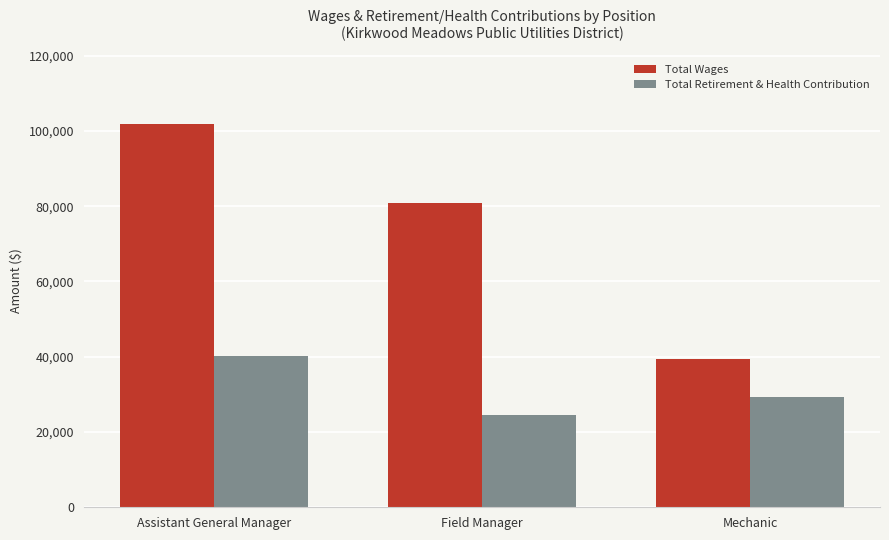

Is it true that Total Retirement & Health Contribution equals 40063 at Assistant General Manager?

True